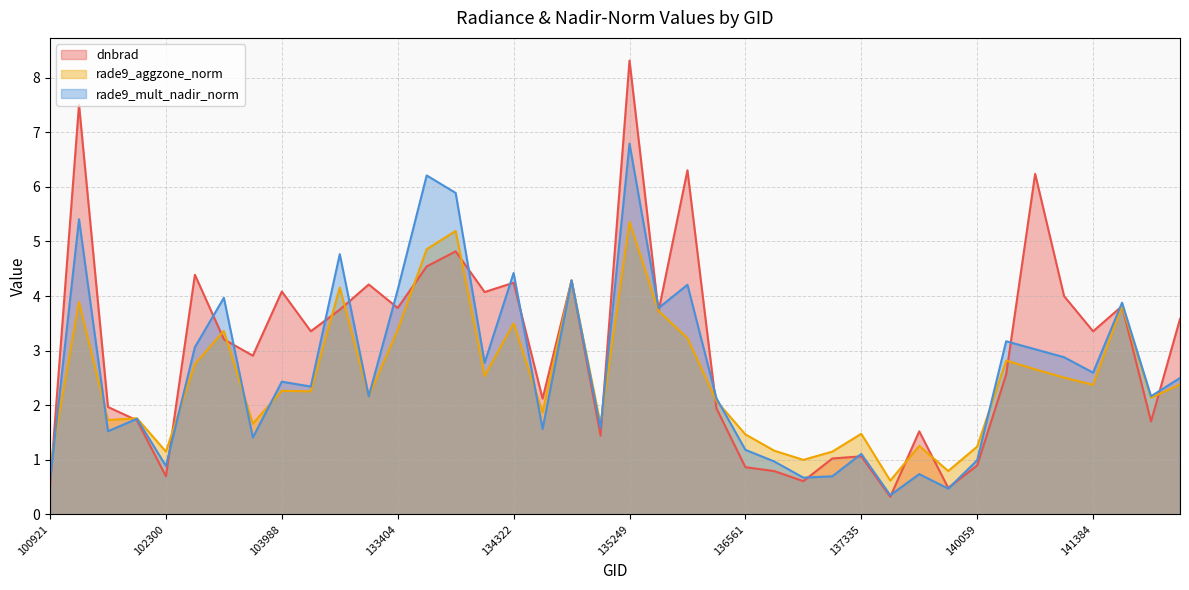

Where is rade9_mult_nadir_norm nearest to the value 3?

141015